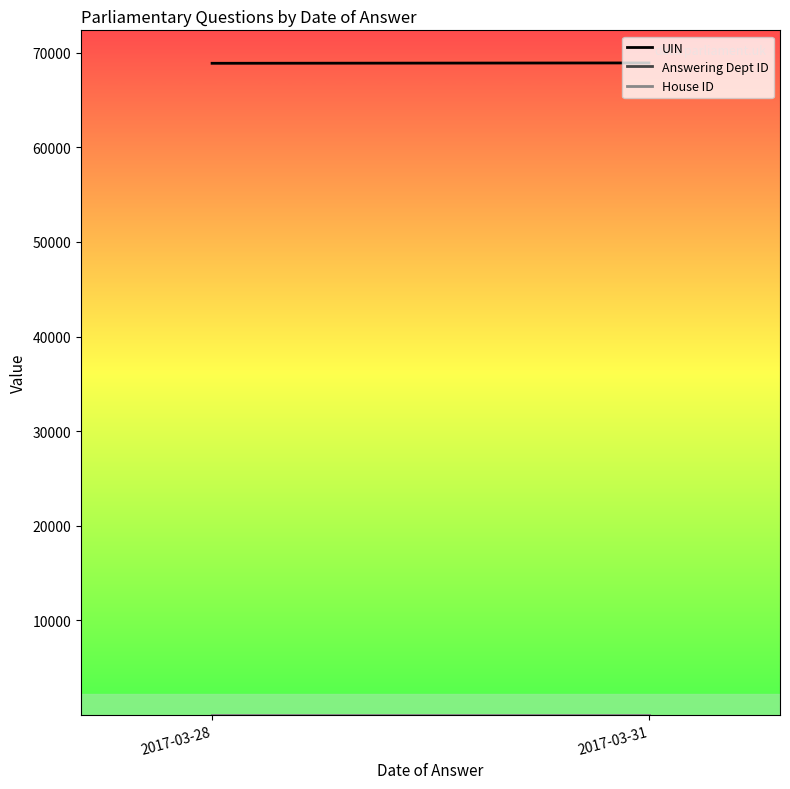

What value does the Answering Dept ID series have at 2017-03-28?

27.0